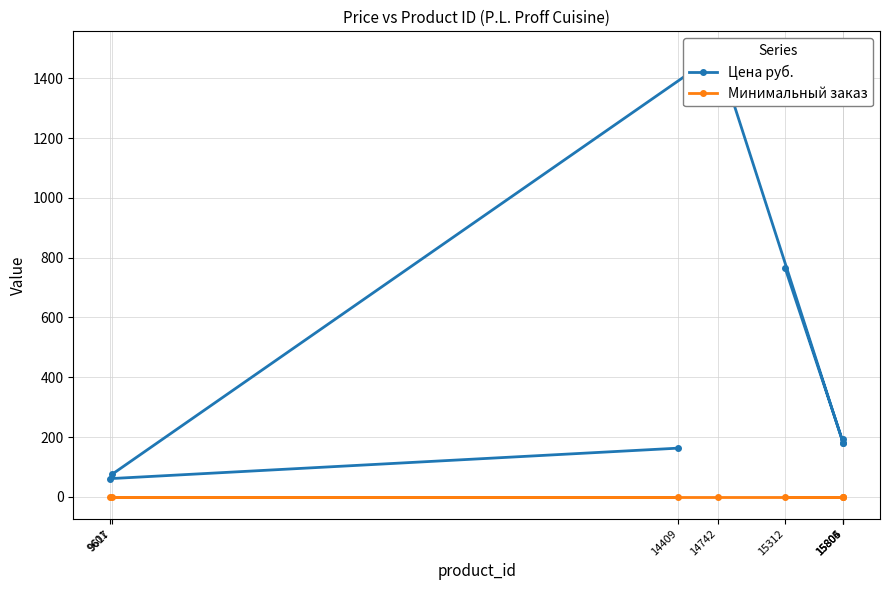

Does the chart display data point markers on the line(s)?

Yes